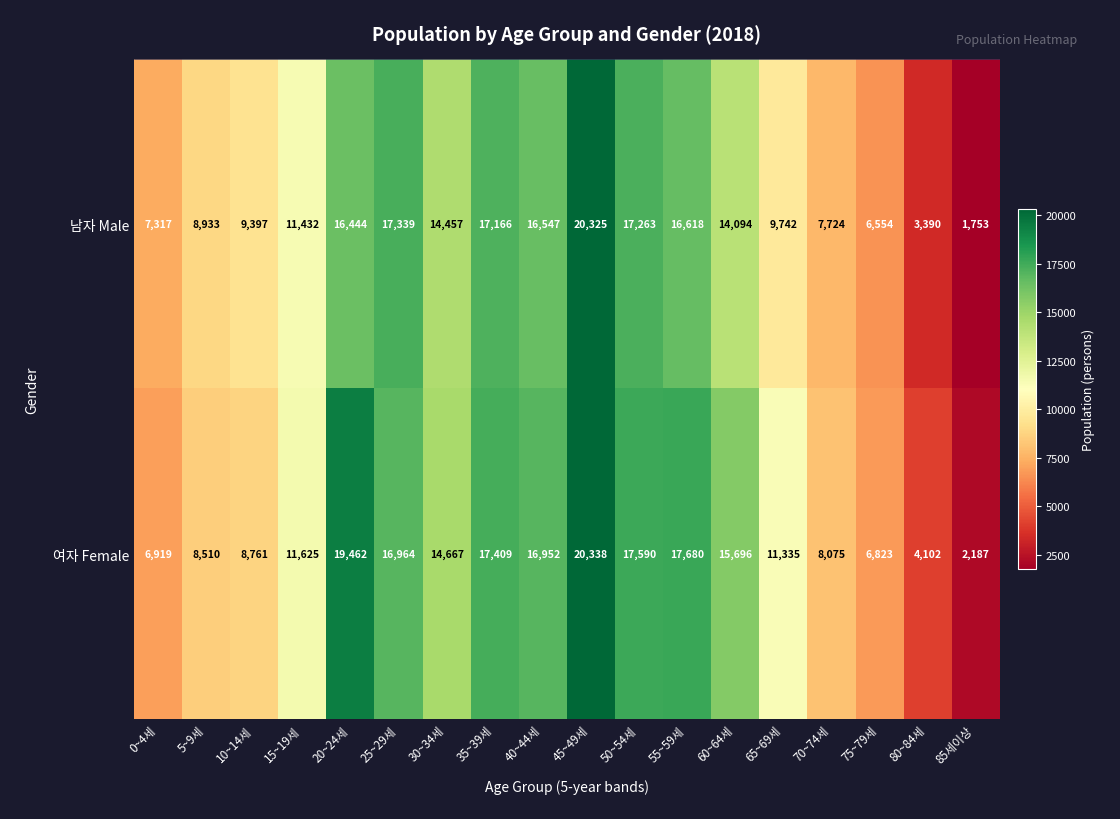

What is the greatest value displayed?

20338